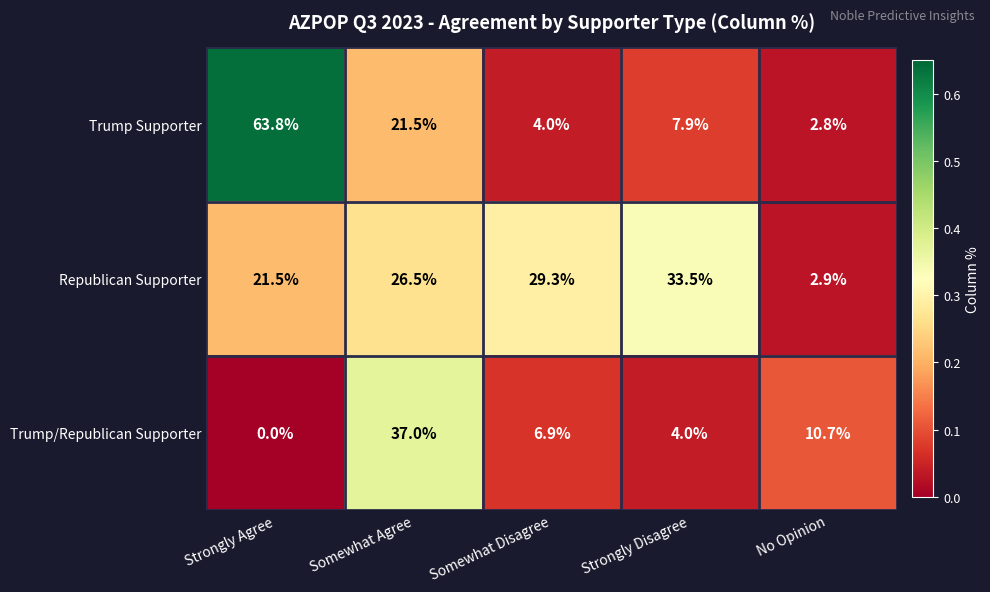

At which label does Trump/Republican Supporter reach its minimum?

Strongly Agree